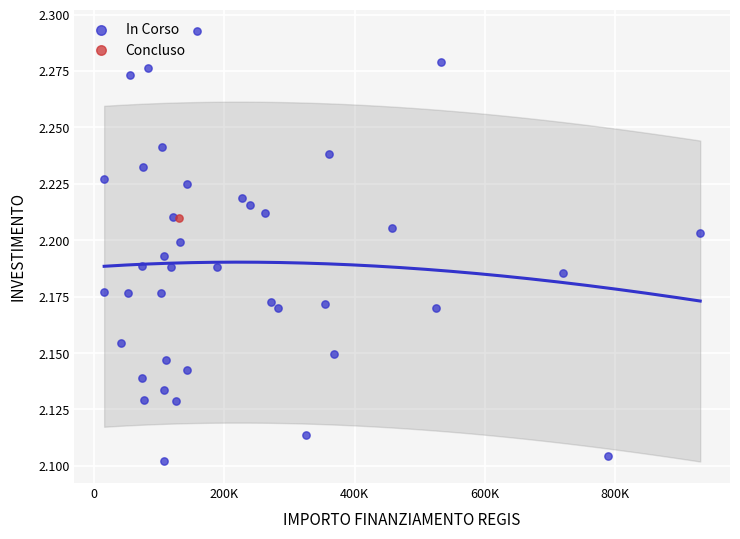

What are all the series names shown in the legend?

In Corso, Concluso